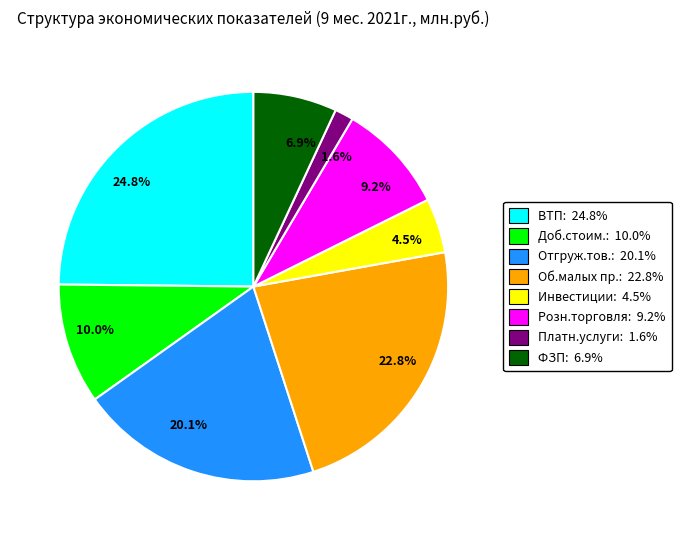

Is there a majority slice in this chart?

No